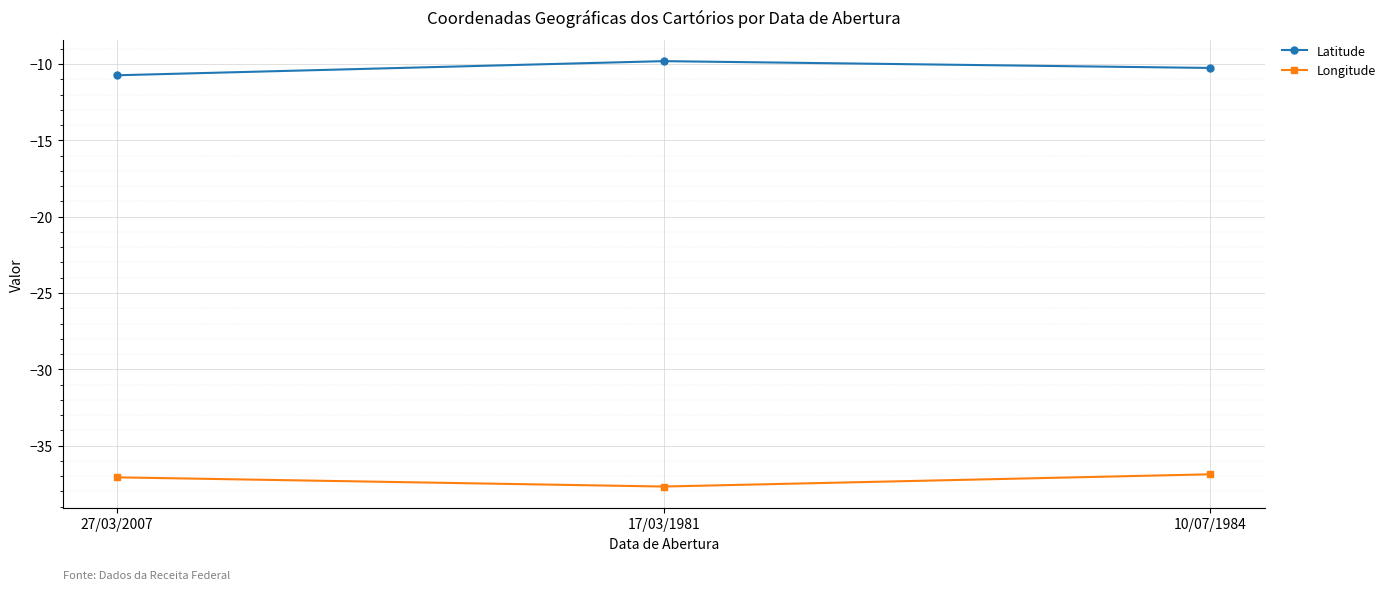

What is the value of the Latitude point at the 1st from the left?

-10.7